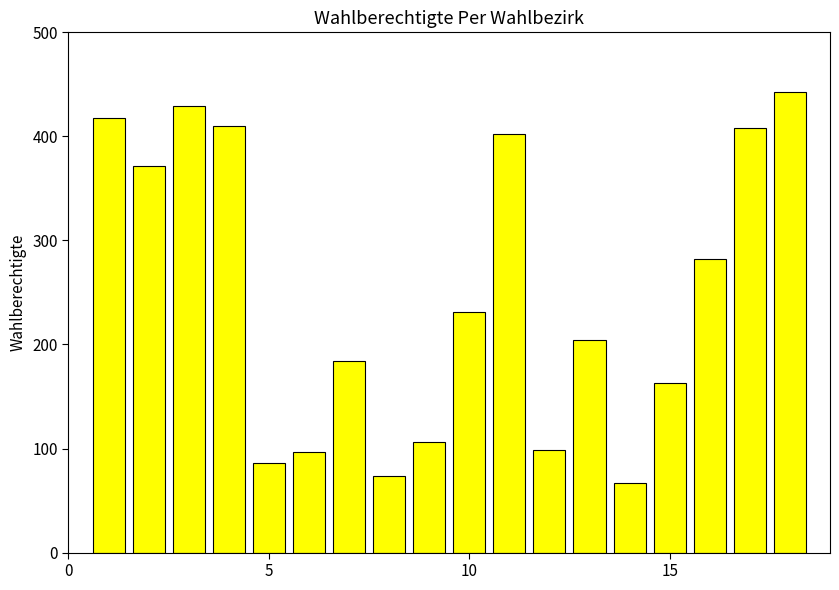

Reading left to right, what are all the values shown in this chart?

418	372	429	410	86	97	184	74	106	231	402	99	204	67	163	282	408	443